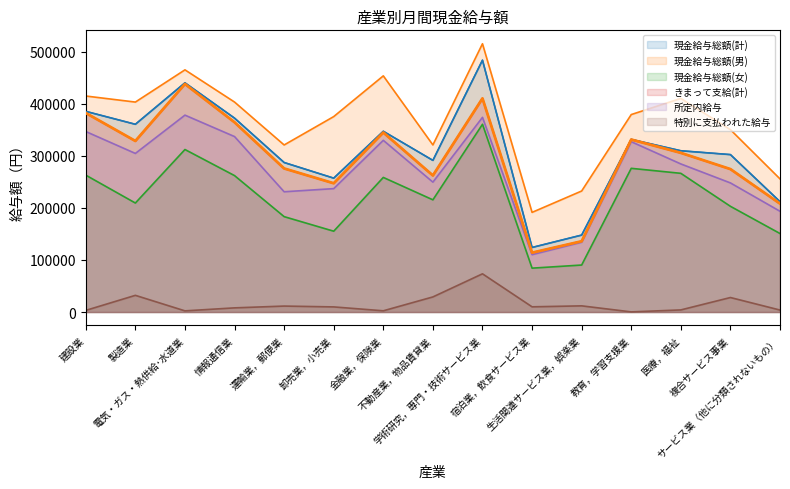

What is the difference between the second highest and minimum values in the 現金給与総額(男) series?

273771